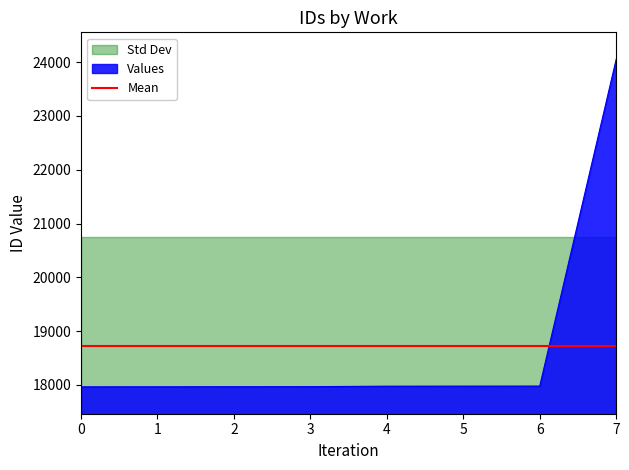

The chart shows a value of 26546 at 5. True or false?

False